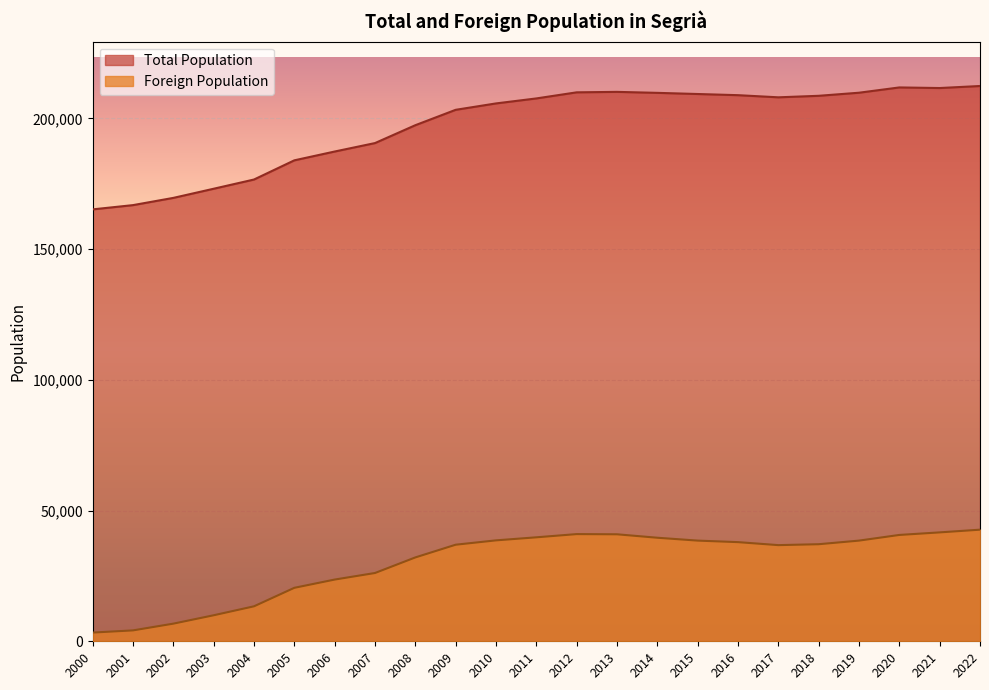

The value of Total Population at 2006 is 276708. True or false?

False